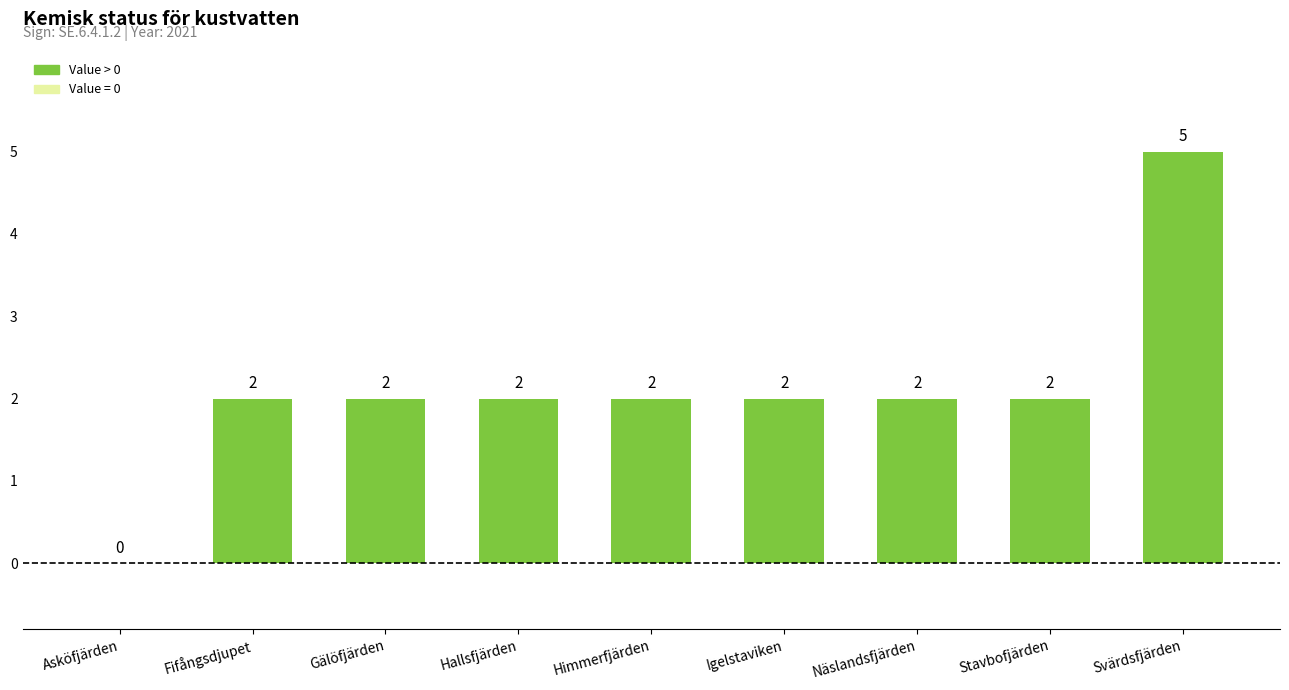

What is the approximate value at Gälöfjärden?

2